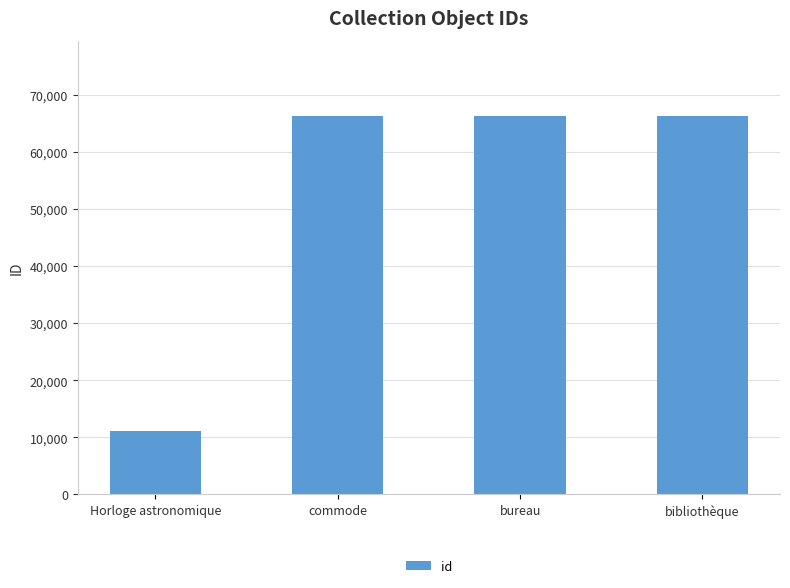

What is the sum of all values?

209832